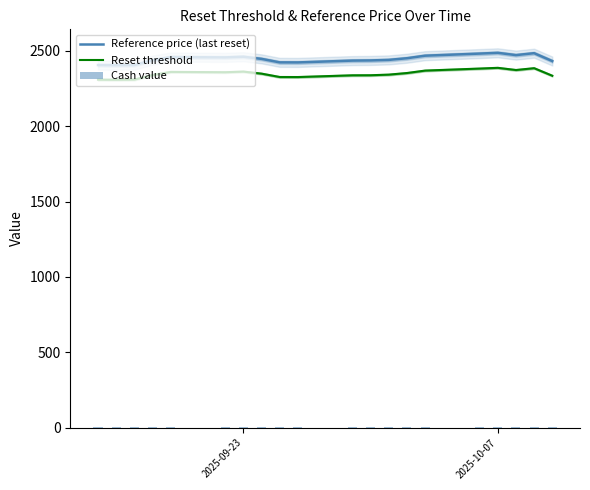

How many distinct data groups are displayed?

3